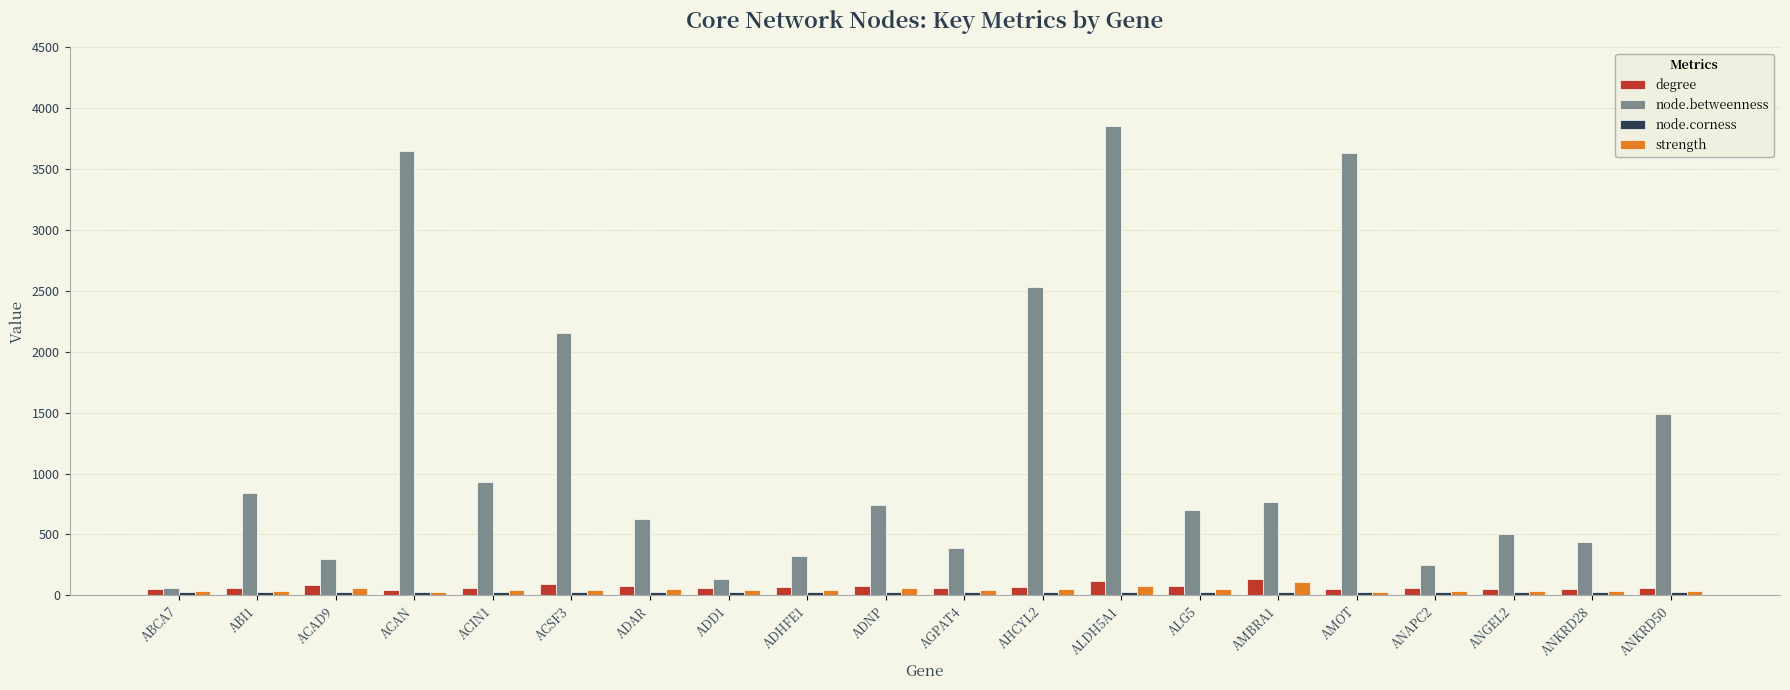

Which series has the widest spread of values?

node.betweenness